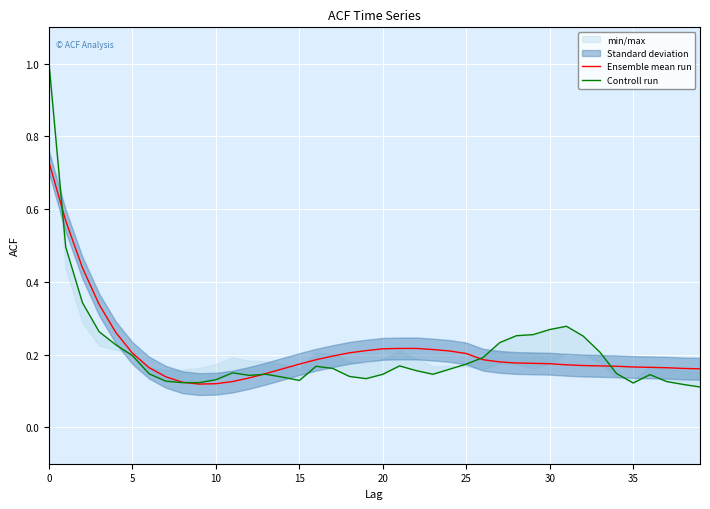

How many lines are shown in the chart?

2